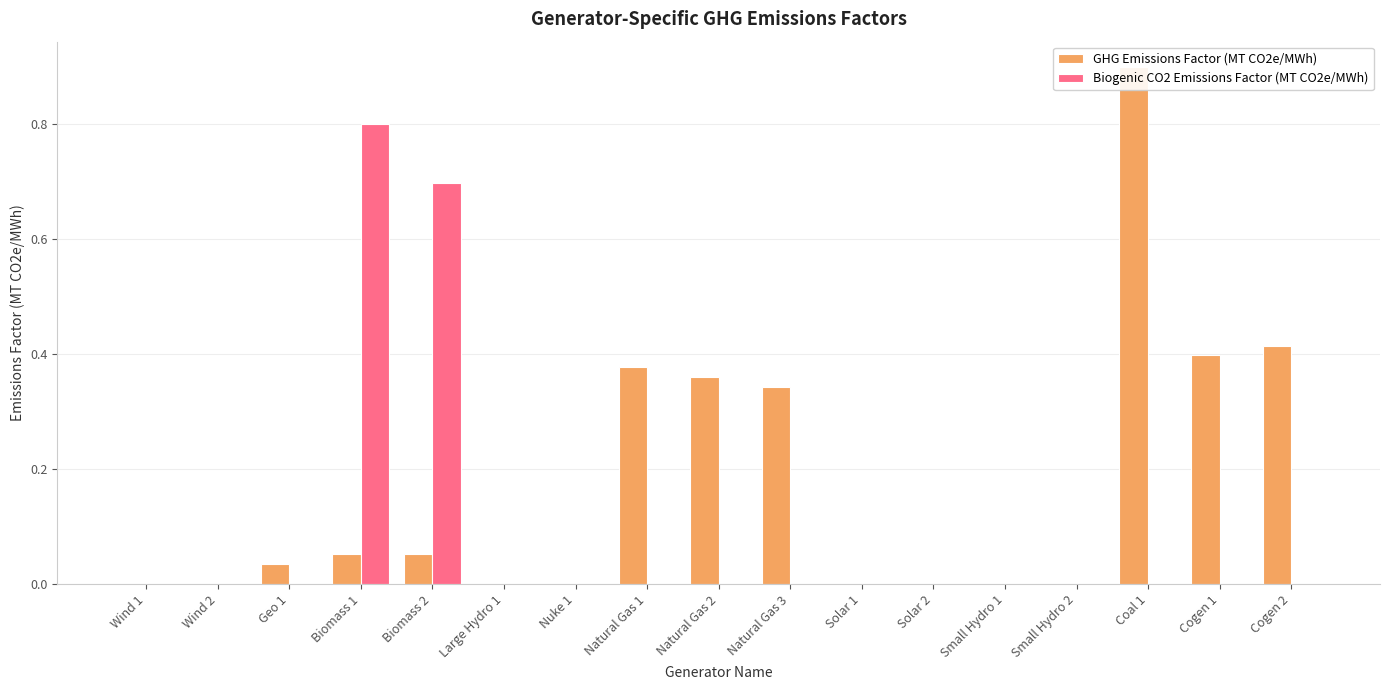

Reading left to right, what are all the values shown in this chart?

GHG Emissions Factor (MT CO2e/MWh): Wind 1=0.0	Wind 2=0.0	Geo 1=0.0	Biomass 1=0.1	Biomass 2=0.1	Large Hydro 1=0.0	Nuke 1=0.0	Natural Gas 1=0.4	Natural Gas 2=0.4	Natural Gas 3=0.3	Solar 1=0.0	Solar 2=0.0	Small Hydro 1=0.0	Small Hydro 2=0.0	Coal 1=0.9	Cogen 1=0.4	Cogen 2=0.4
Biogenic CO2 Emissions Factor (MT CO2e/MWh): Wind 1=0.0	Wind 2=0.0	Geo 1=0.0	Biomass 1=0.8	Biomass 2=0.7	Large Hydro 1=0.0	Nuke 1=0.0	Natural Gas 1=0.0	Natural Gas 2=0.0	Natural Gas 3=0.0	Solar 1=0.0	Solar 2=0.0	Small Hydro 1=0.0	Small Hydro 2=0.0	Coal 1=0.0	Cogen 1=0.0	Cogen 2=0.0